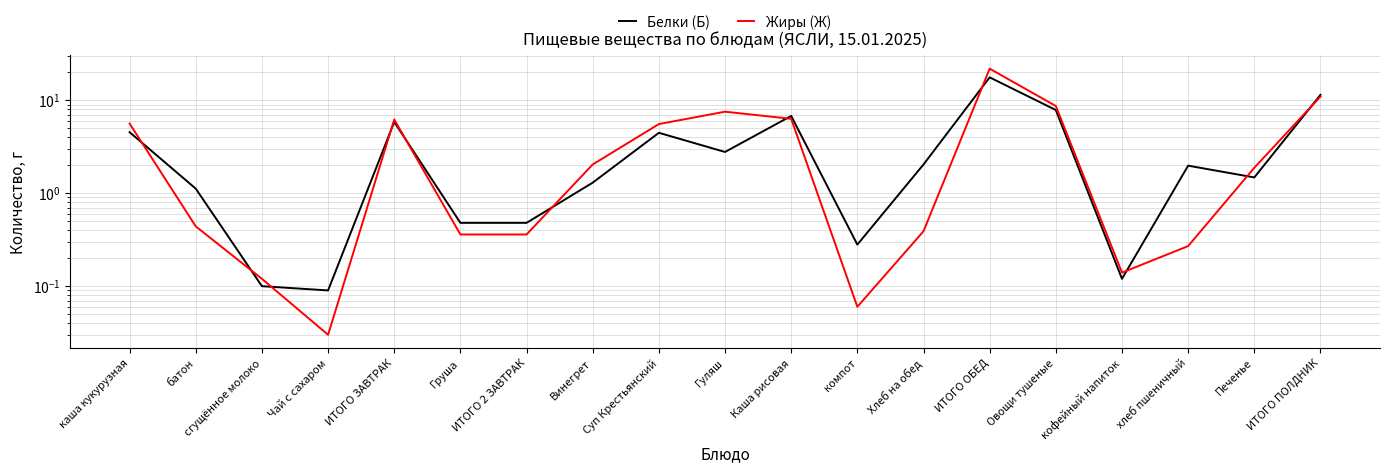

At which category does Белки (Б) reach its first local peak?

ИТОГО ЗАВТРАК